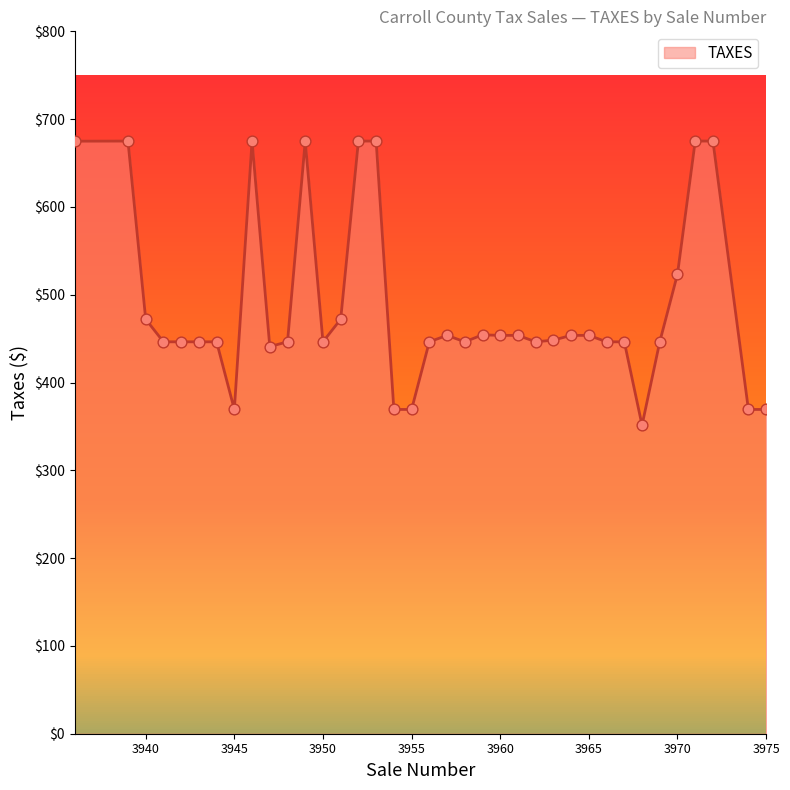

Which has a higher value, 3965 or 3943?

3965